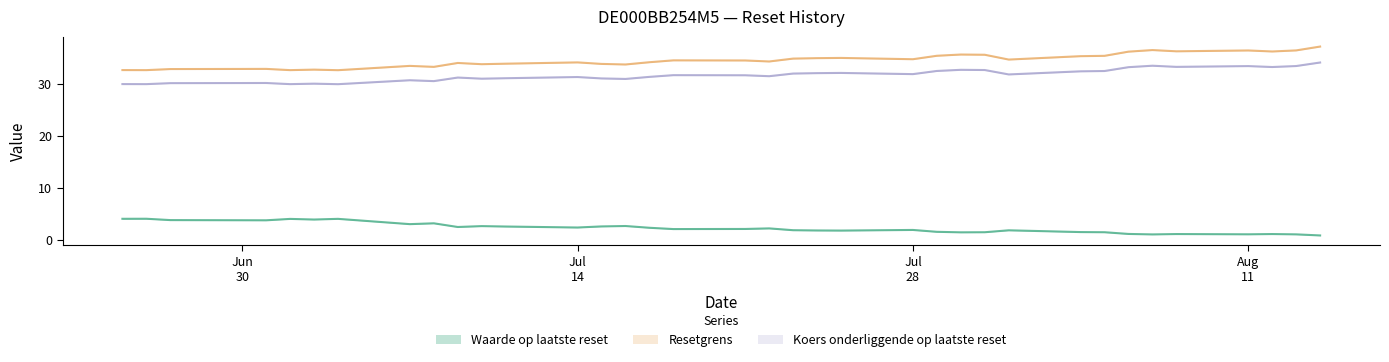

How many distinct data groups are displayed?

3